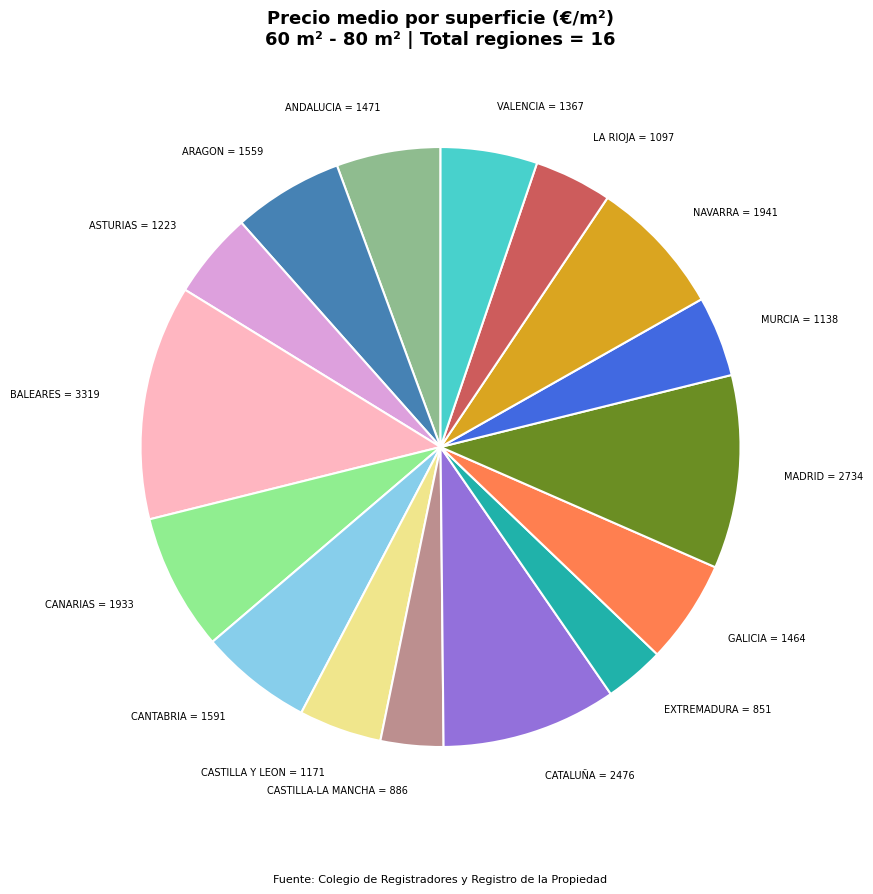

True or false: ARAGON accounts for 6% of the total.

True